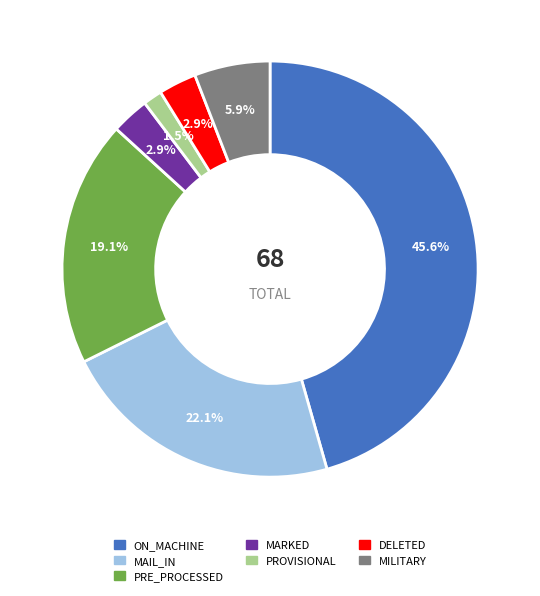

Does any single category account for the majority?

No